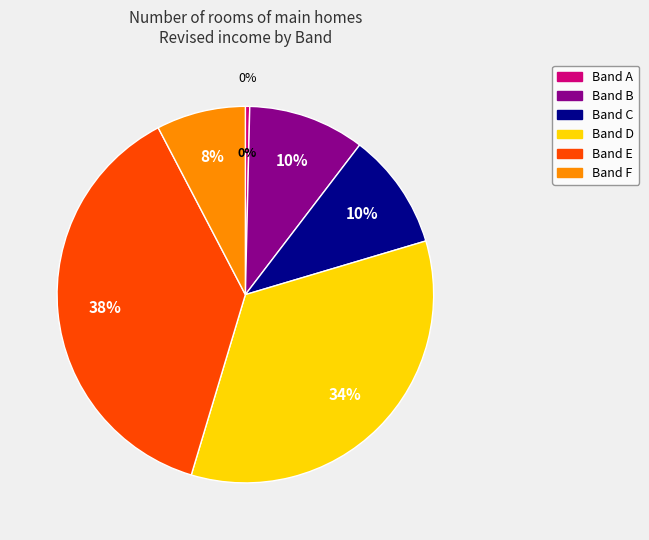

How much of the chart is everything except Band A?

99.6%